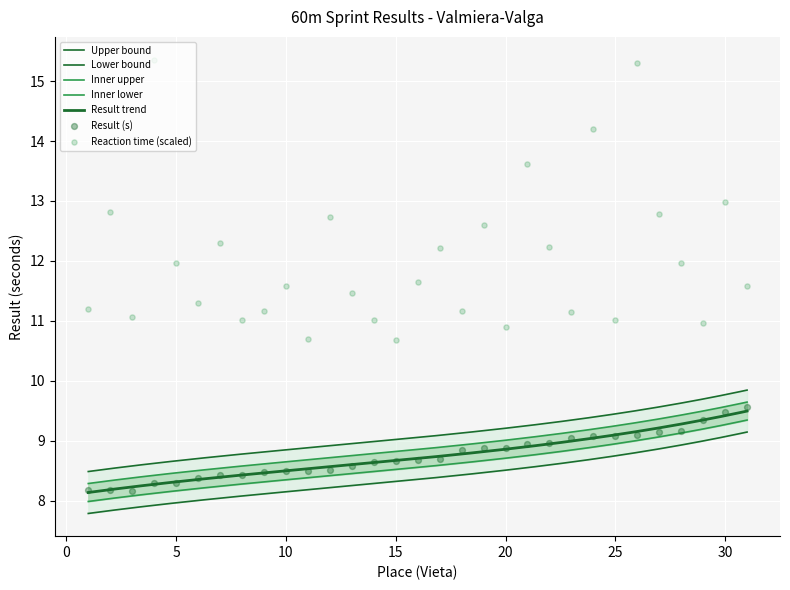

Which series contains the highest Y value?

Reakcijas_laiks